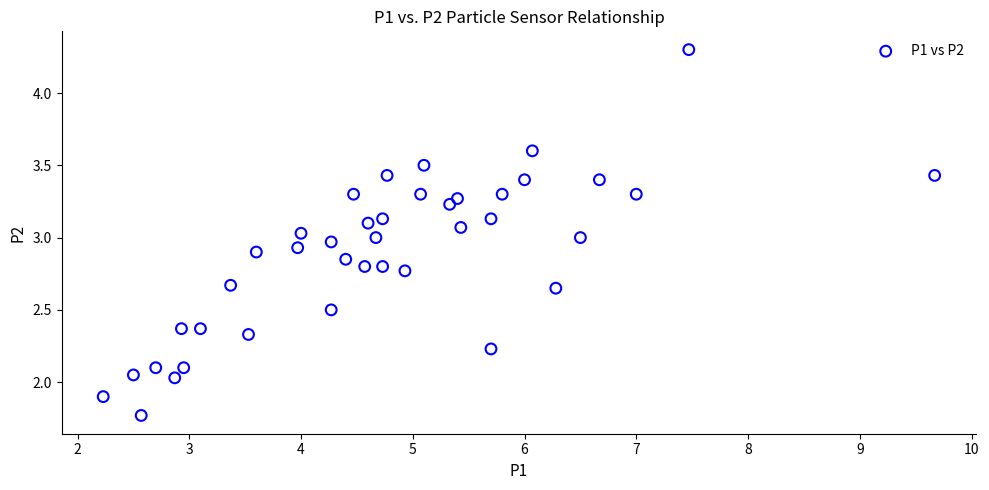

What is the range of Y values (max minus min)?

2.5